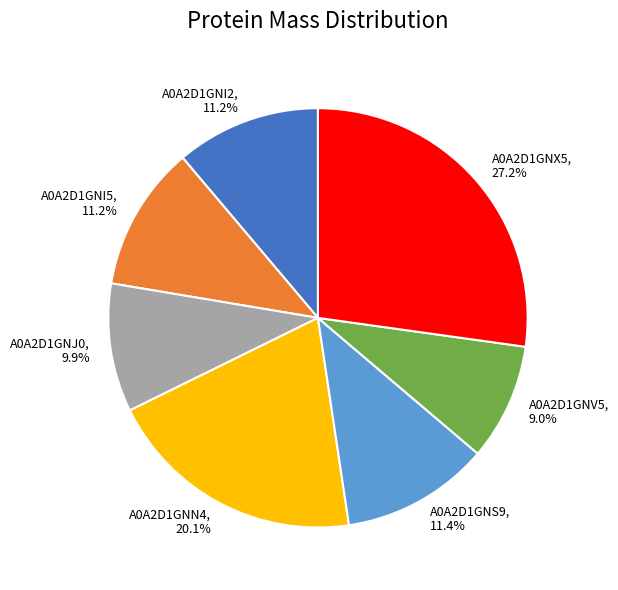

To the nearest percent, what is the average slice percentage?

14%